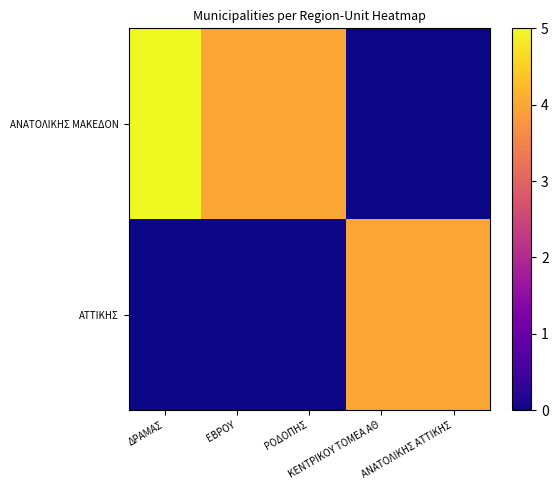

What is the total value across all series at ΡΟΔΟΠΗΣ?

4